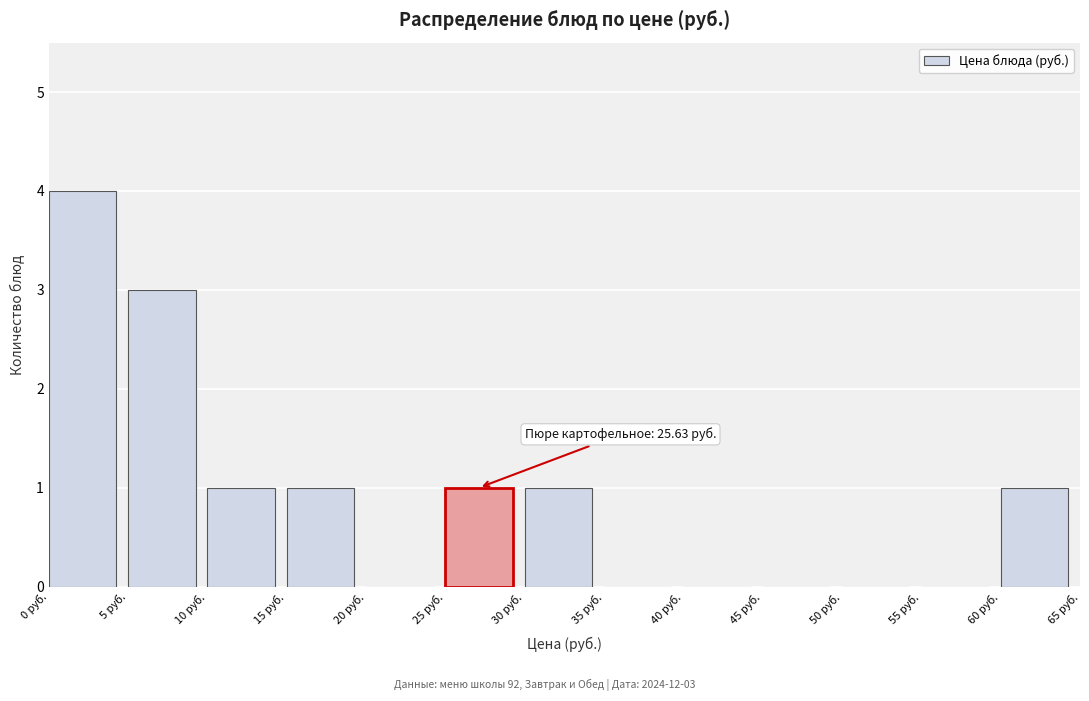

Over which range of the x-axis is the bar tallest?

0 to 5